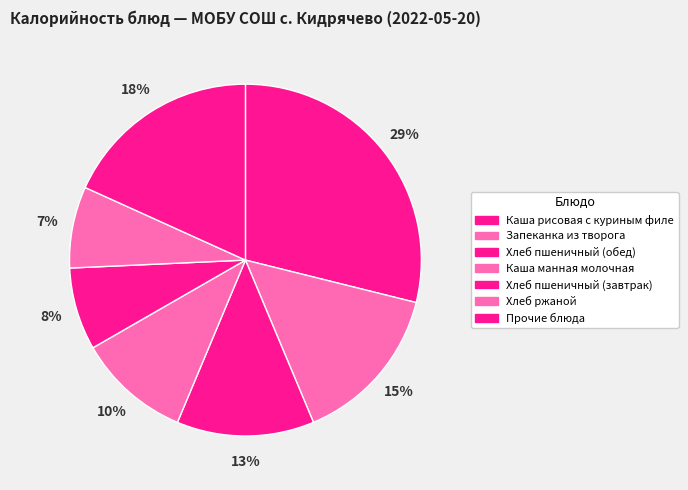

Between Каша рисовая с куриным филе and Каша манная молочная, which is larger?

Каша рисовая с куриным филе